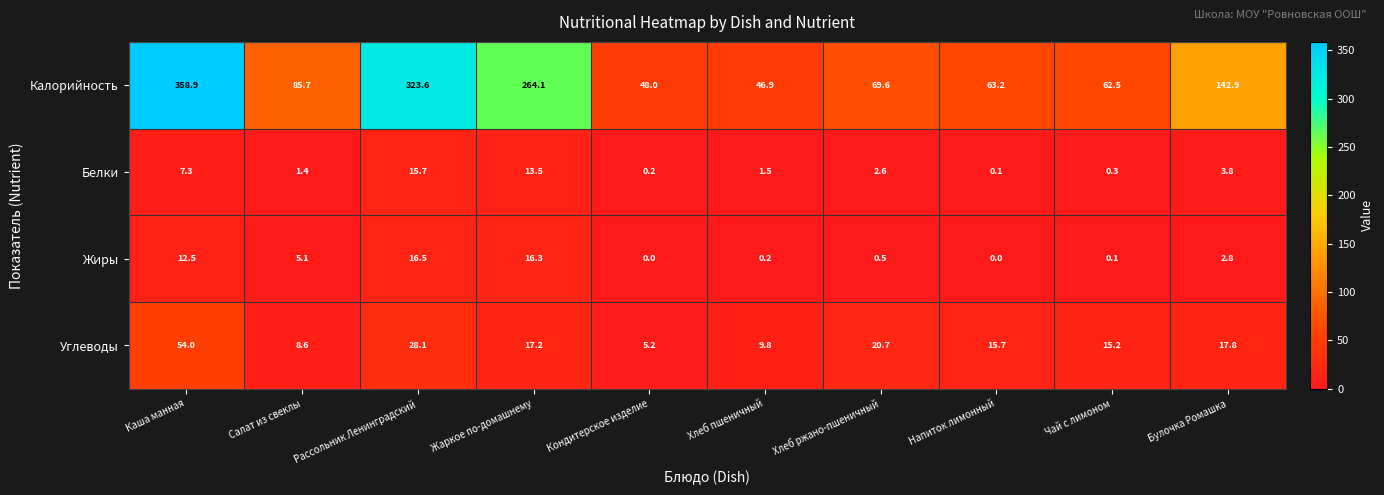

List the labels in order of Белки value, largest first.

Рассольник Ленинградский, Жаркое по-домашнему, Каша манная, Булочка Ромашка, Хлеб ржано-пшеничный, Хлеб пшеничный, Салат из свеклы, Чай с лимоном, Кондитерское изделие, Напиток лимонный